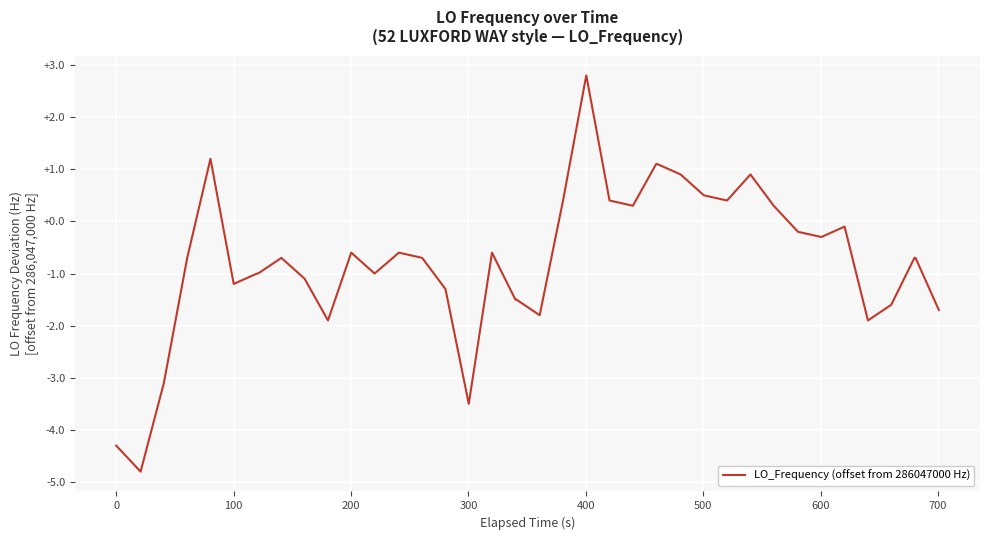

True or false: there are more than 0 points higher than both neighbors.

True